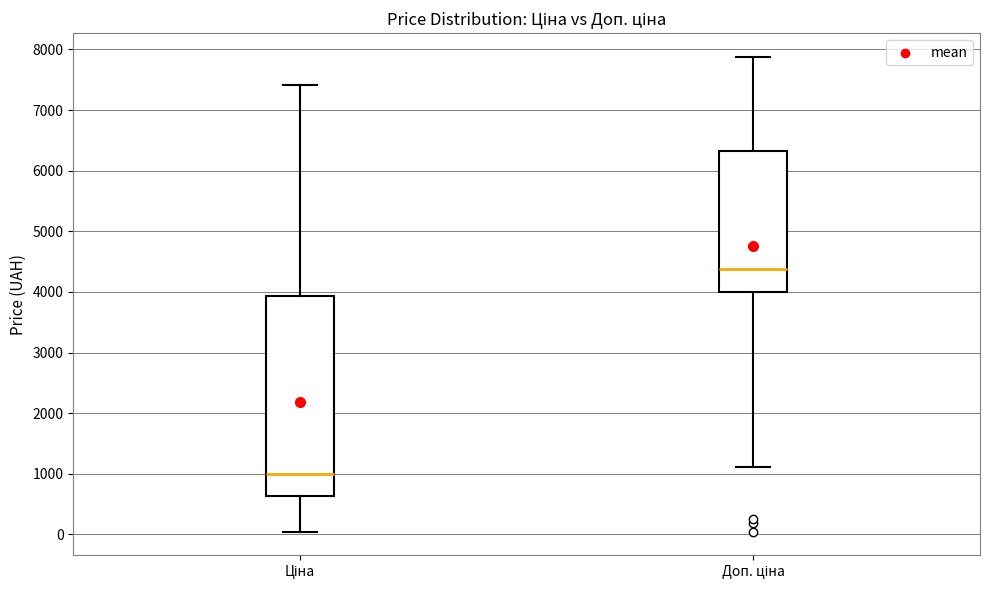

Where does the lower whisker of the box for Ціна end on the y-axis? The values are not printed on the chart, so give them approximately, as read against the axis.

0